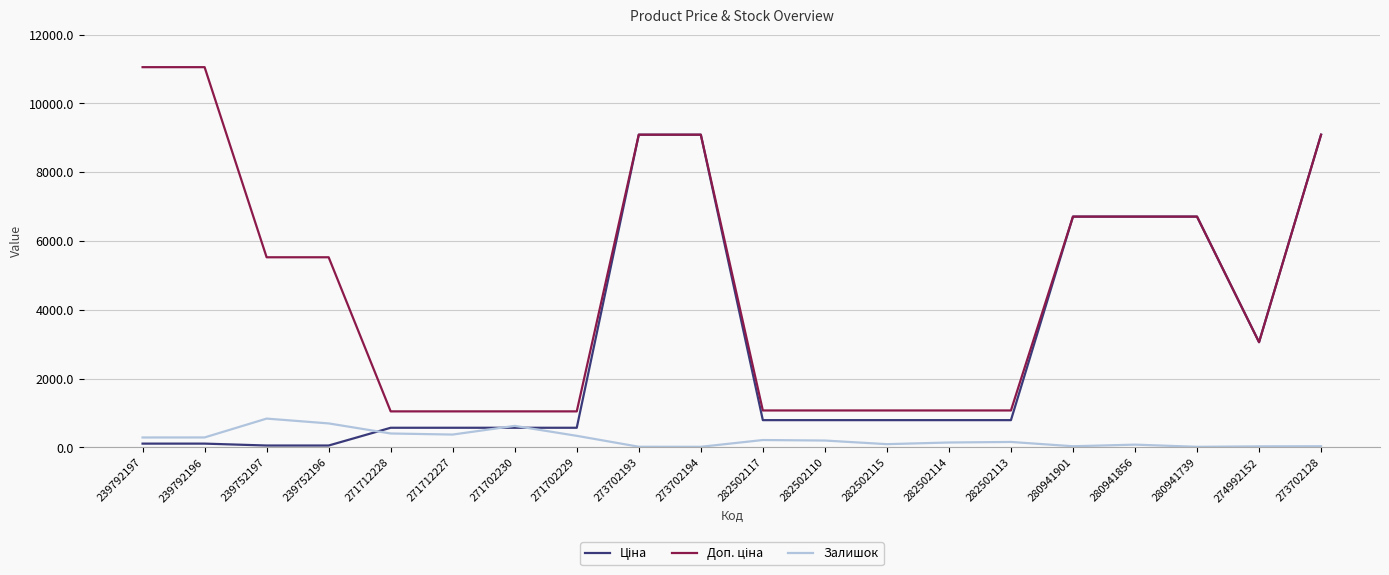

The value of Залишок at 239752197 is 838.0. True or false?

True